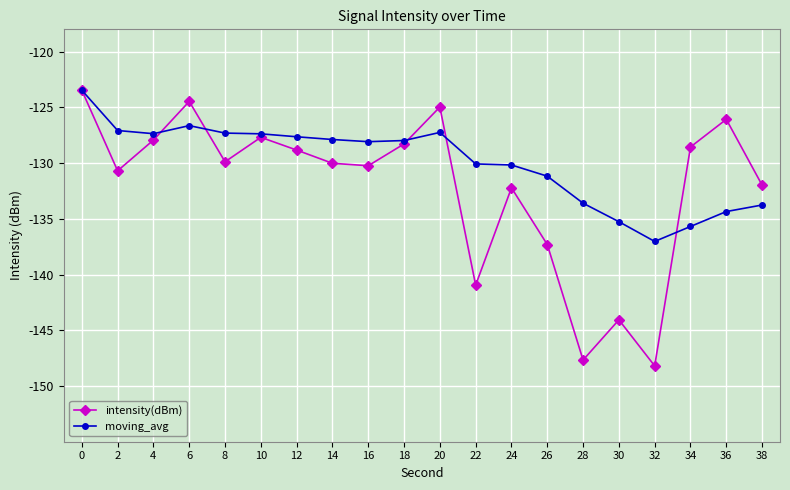

Where is the first local maximum for moving_avg?

6